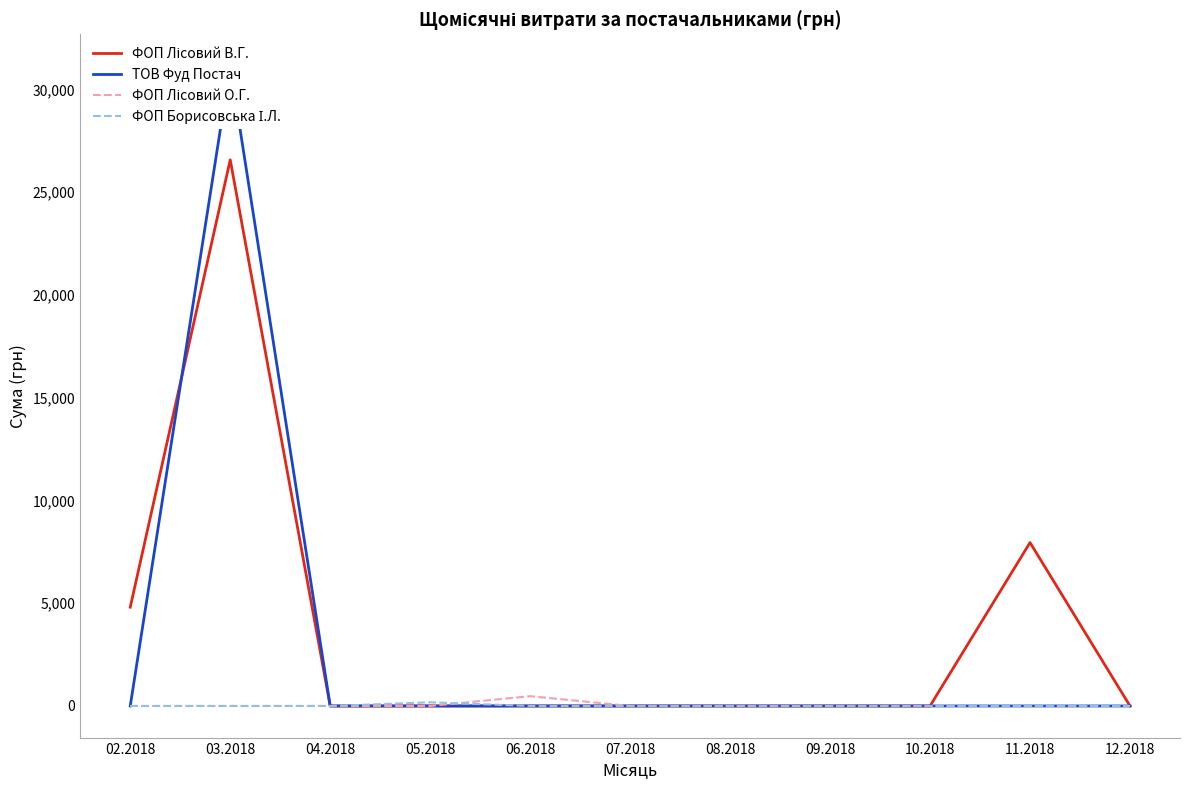

Which has a higher value, 07.2018 or 05.2018?

07.2018